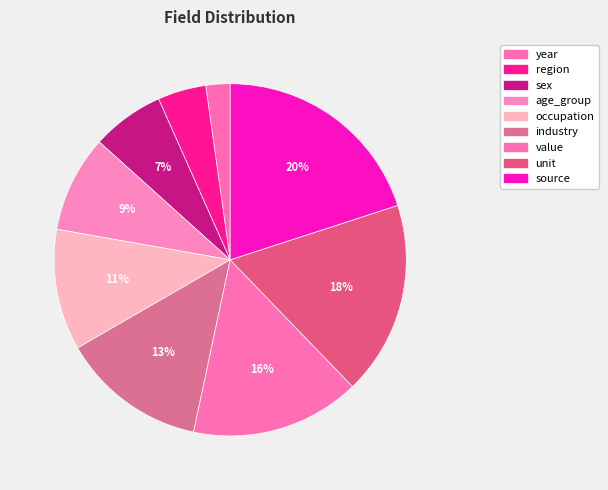

To the nearest percent, what is the average slice percentage?

11%